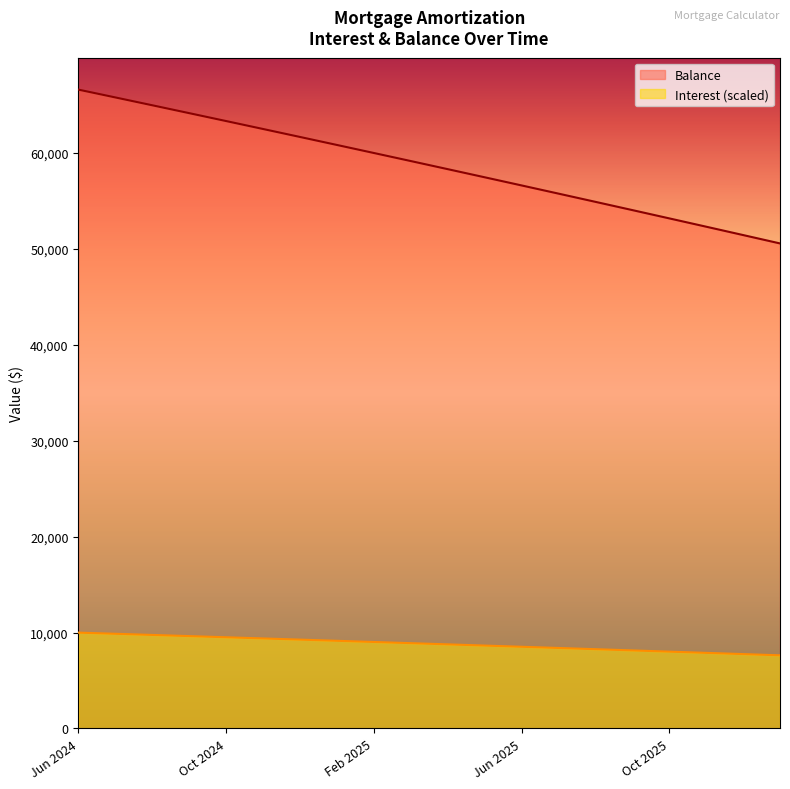

Reading left to right, extract all data points from this chart.

Interest: 9988.6	9868.5	9747.9	9626.6	9504.9	9382.9	9260.5	9137.3	9013.7	8889.8	8765.2	8640.1	8514.7	8388.9	8262.4	8135.1	8007.8	7879.7	7751.3	7622.1
Balance: 66591.0	65777.0	64960.0	64139.0	63315.0	62488.0	61658.0	60824.0	59987.0	59147.0	58303.0	57456.0	56606.0	55752.0	54895.0	54035.0	53171.0	52304.0	51433.0	50559.0